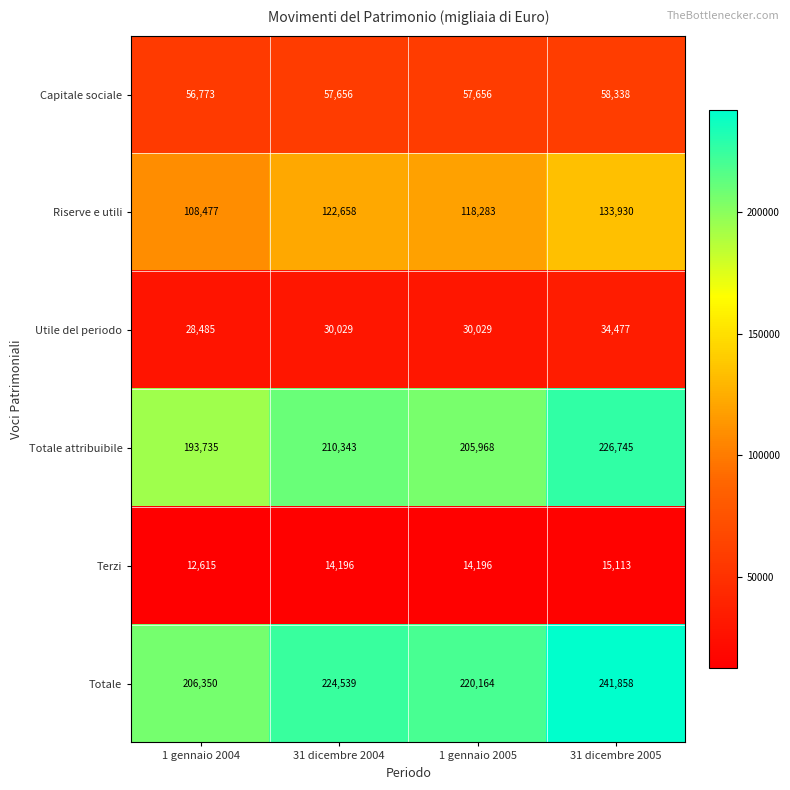

Reading left to right, list all the values displayed in this chart.

Capitale sociale: 1 gennaio 2004=56773	31 dicembre 2004=57656	1 gennaio 2005=57656	31 dicembre 2005=58338
Riserve e utili: 1 gennaio 2004=108477	31 dicembre 2004=122658	1 gennaio 2005=118283	31 dicembre 2005=133930
Utile del periodo: 1 gennaio 2004=28485	31 dicembre 2004=30029	1 gennaio 2005=30029	31 dicembre 2005=34477
Totale attribuibile: 1 gennaio 2004=193735	31 dicembre 2004=210343	1 gennaio 2005=205968	31 dicembre 2005=226745
Terzi: 1 gennaio 2004=12615	31 dicembre 2004=14196	1 gennaio 2005=14196	31 dicembre 2005=15113
Totale: 1 gennaio 2004=206350	31 dicembre 2004=224539	1 gennaio 2005=220164	31 dicembre 2005=241858